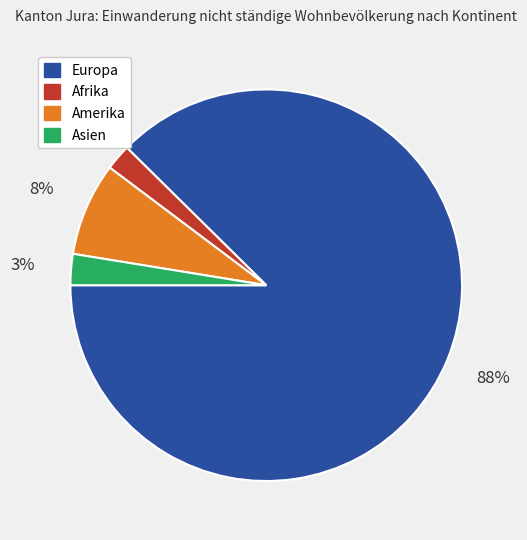

Is there any slice that represents more than half of the pie?

Yes